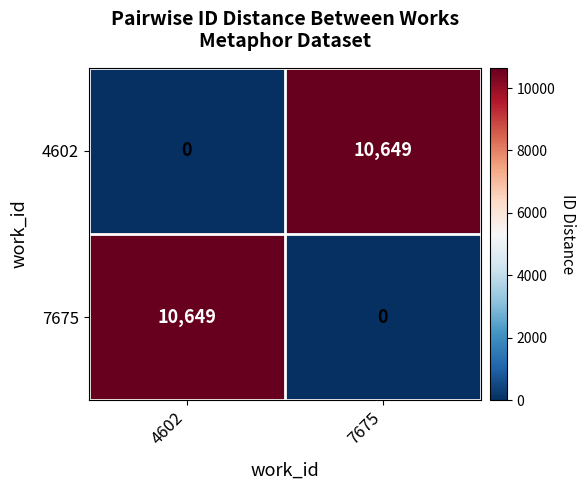

How many series are shown in this chart?

2